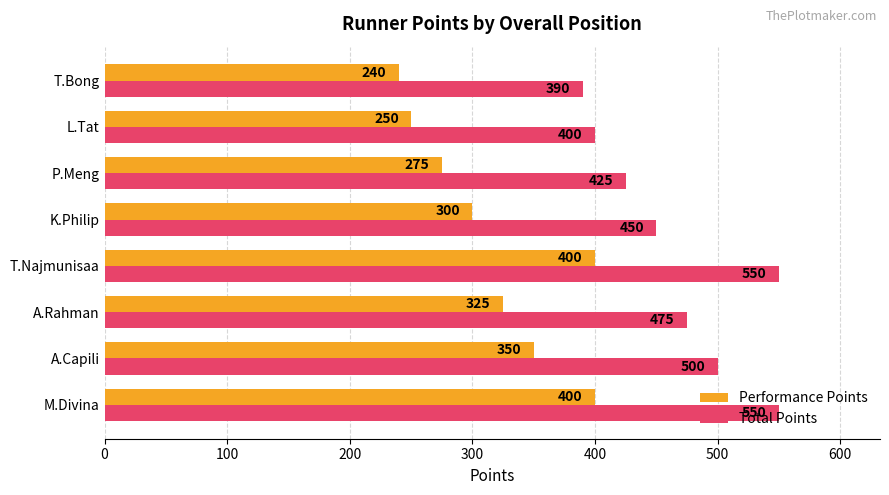

What are all the series names shown in the legend?

Performance Points, Total Points